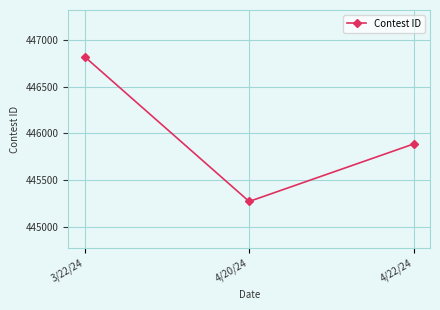

List the labels in order of value, smallest first.

4/20/24, 4/22/24, 3/22/24